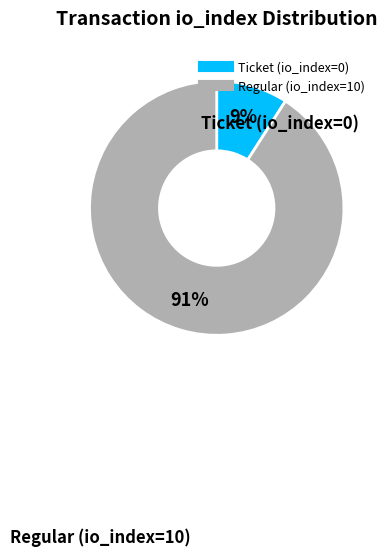

Which slice is the smallest?

Ticket (io_index=0)